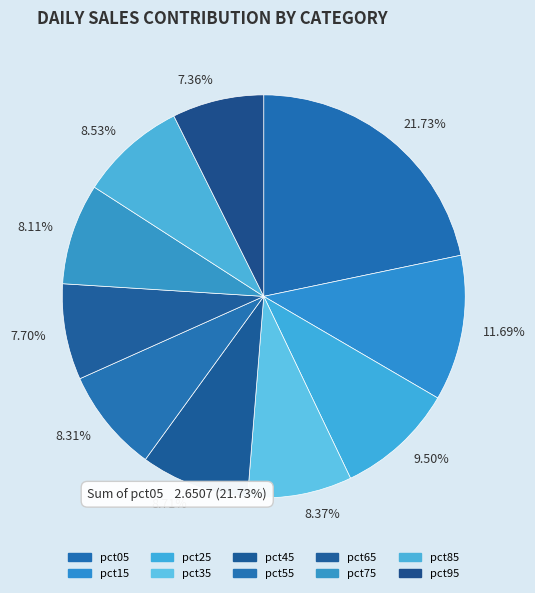

Which category has the biggest portion of the pie?

pct05